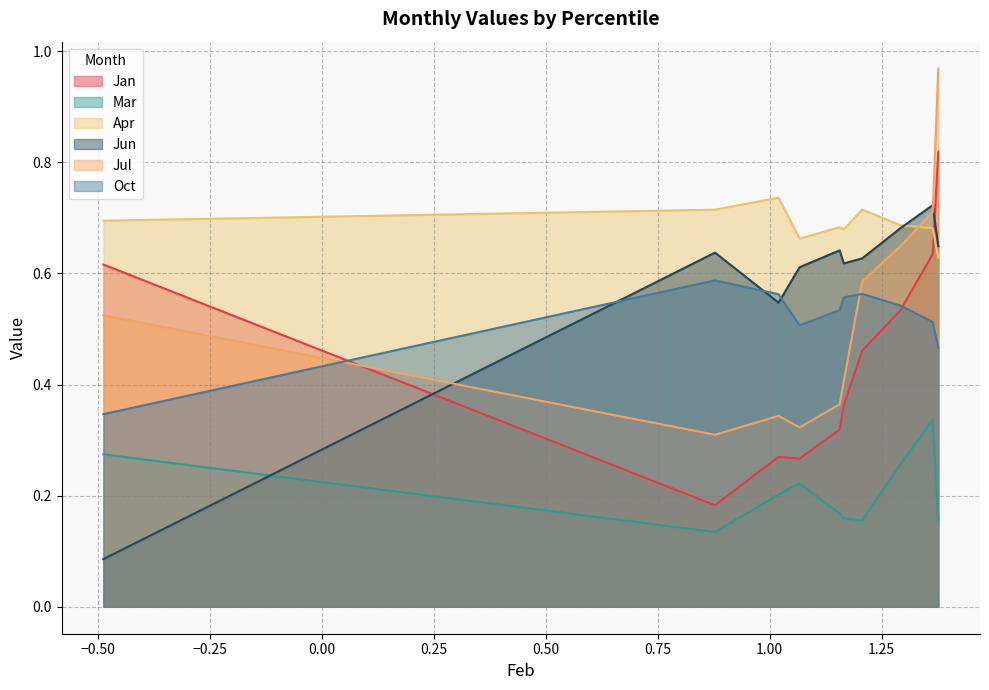

At which category does the chart reach its peak across all series?

pct95